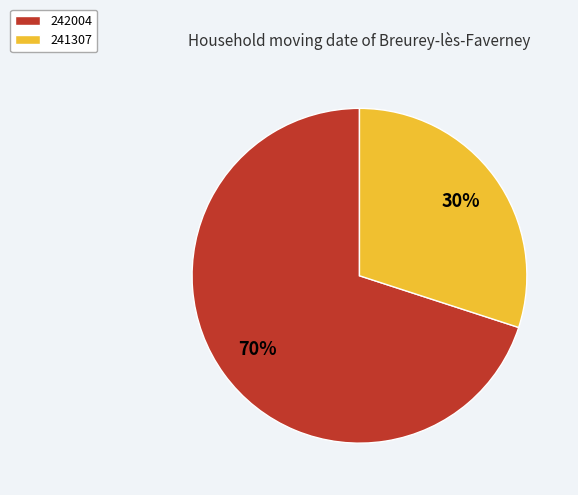

To the nearest percent, what portion does 241307 represent?

30%